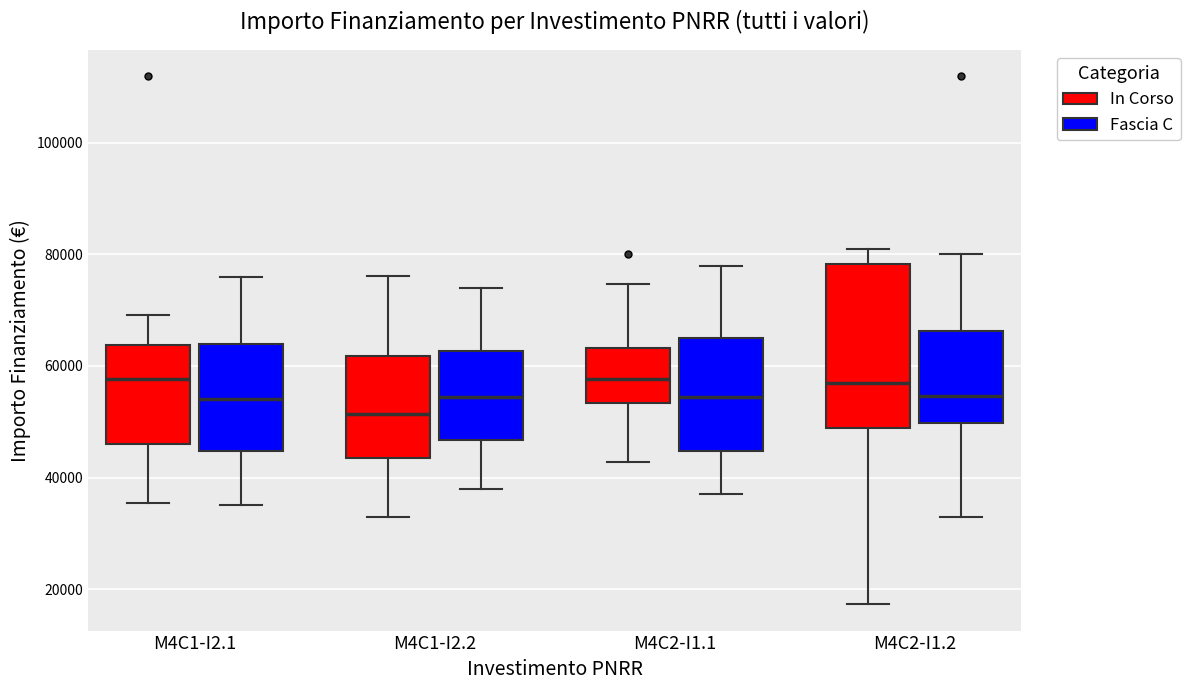

Reading left to right, read every box against the y-axis: the position of its median line, the range the box covers, and the ends of its whiskers. The values are not printed on the chart, so give them approximately, as read against the axis.

M4C1-I2.1 (In Corso): median 58000, box 46000 to 64000, whiskers 36000 to 70000
M4C1-I2.1 (Fascia C): median 54000, box 44000 to 64000, whiskers 36000 to 76000
M4C1-I2.2 (In Corso): median 52000, box 44000 to 62000, whiskers 32000 to 76000
M4C1-I2.2 (Fascia C): median 54000, box 46000 to 62000, whiskers 38000 to 74000
M4C2-I1.1 (In Corso): median 58000, box 54000 to 64000, whiskers 42000 to 74000
M4C2-I1.1 (Fascia C): median 54000, box 44000 to 66000, whiskers 38000 to 78000
M4C2-I1.2 (In Corso): median 56000, box 48000 to 78000, whiskers 18000 to 80000
M4C2-I1.2 (Fascia C): median 54000, box 50000 to 66000, whiskers 32000 to 80000